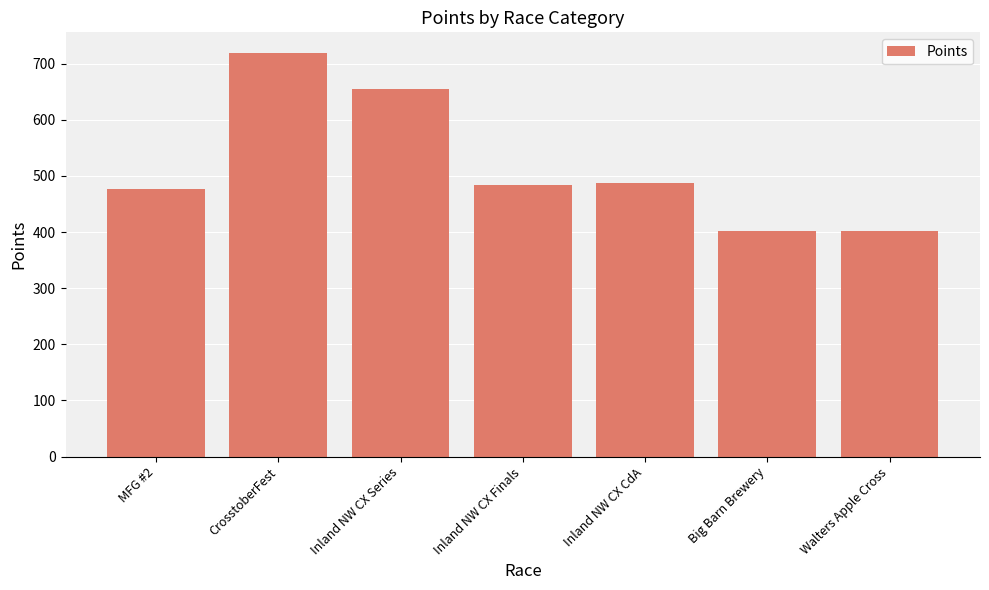

Which has a higher value, Big Barn Brewery or Inland NW CX CdA?

Inland NW CX CdA